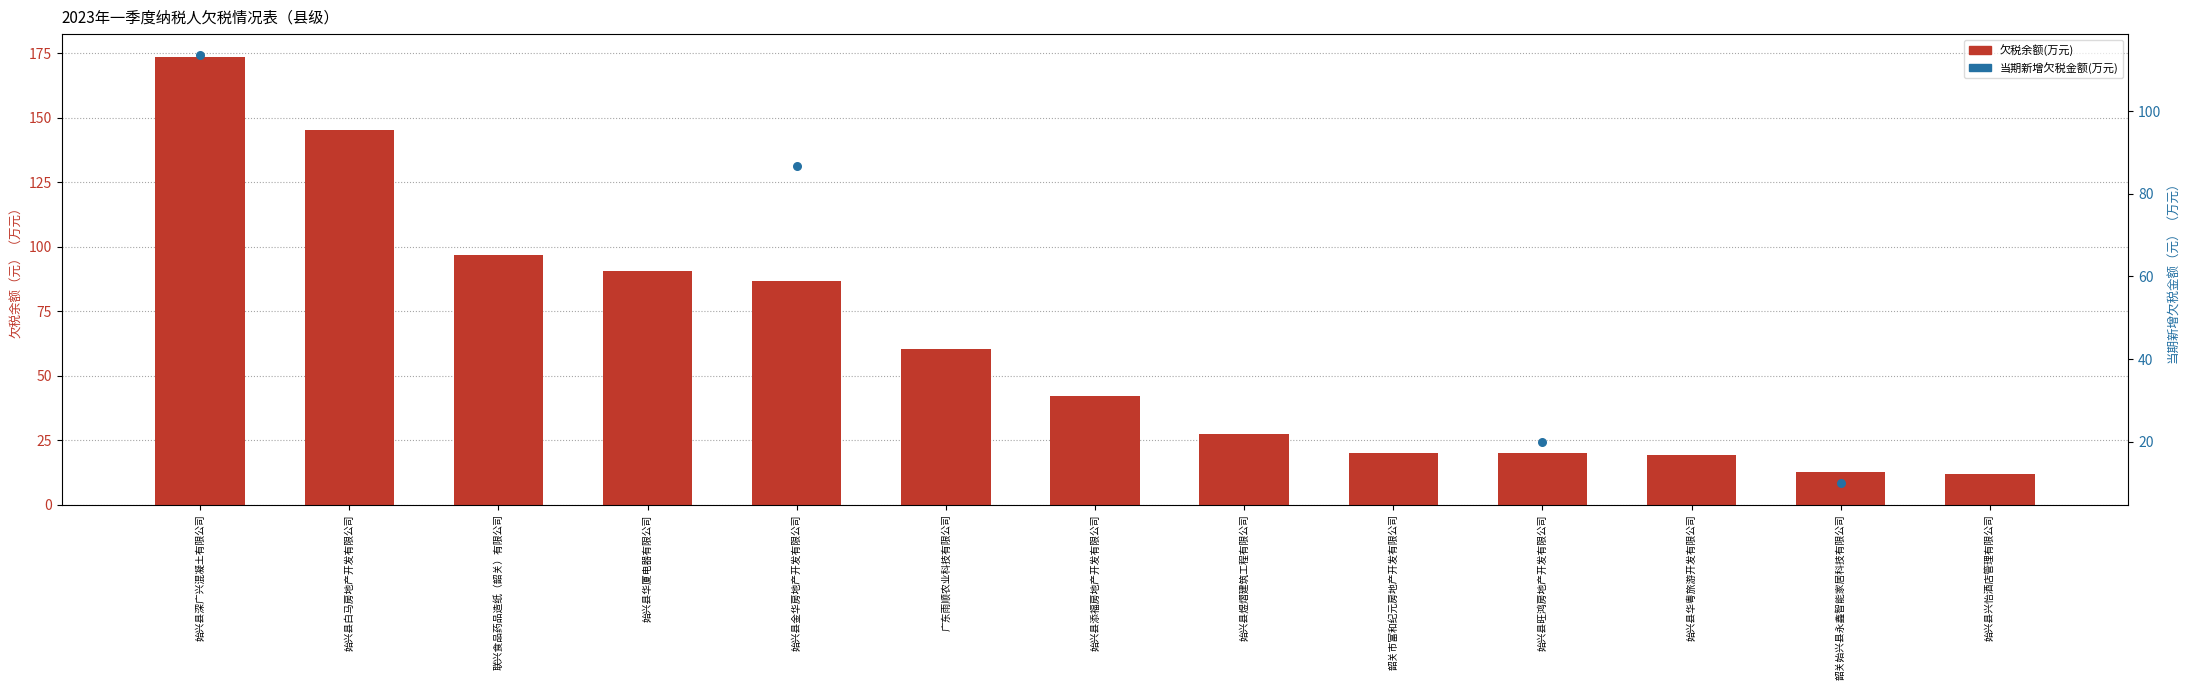

Approximately how many times larger is the value at 始兴县旺鸿房地产开发有限公司 compared to 始兴县金华房地产开发有限公司?

0.2